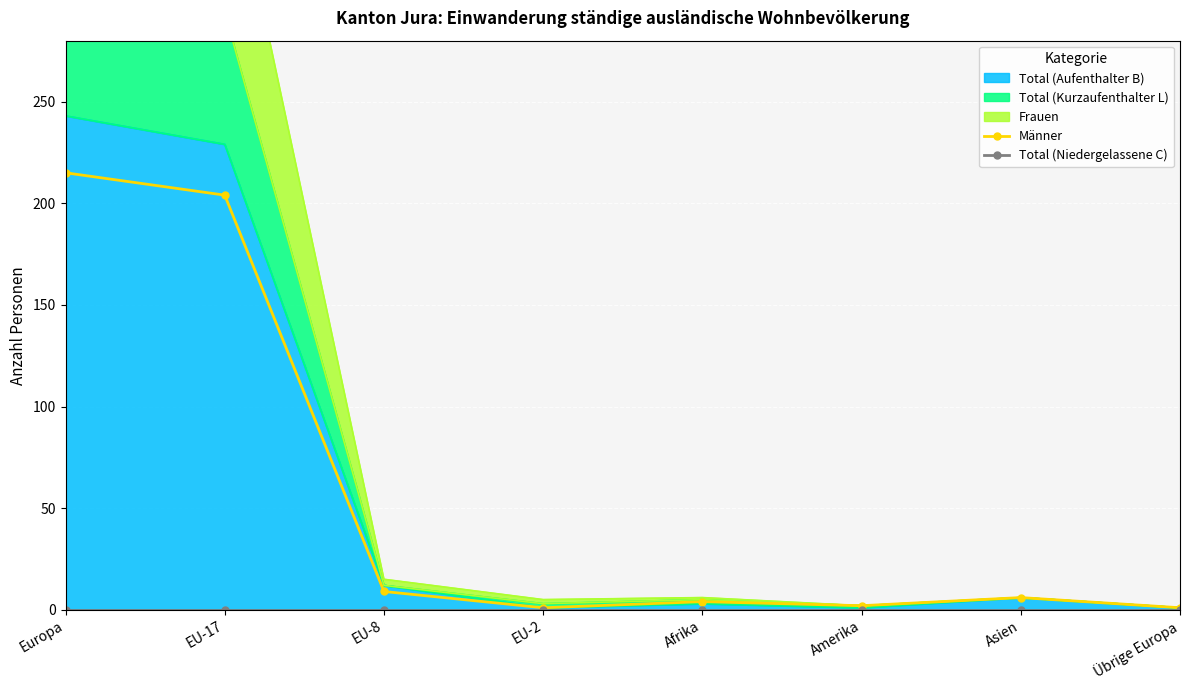

What is the label of the 4th point from the left?

EU-2